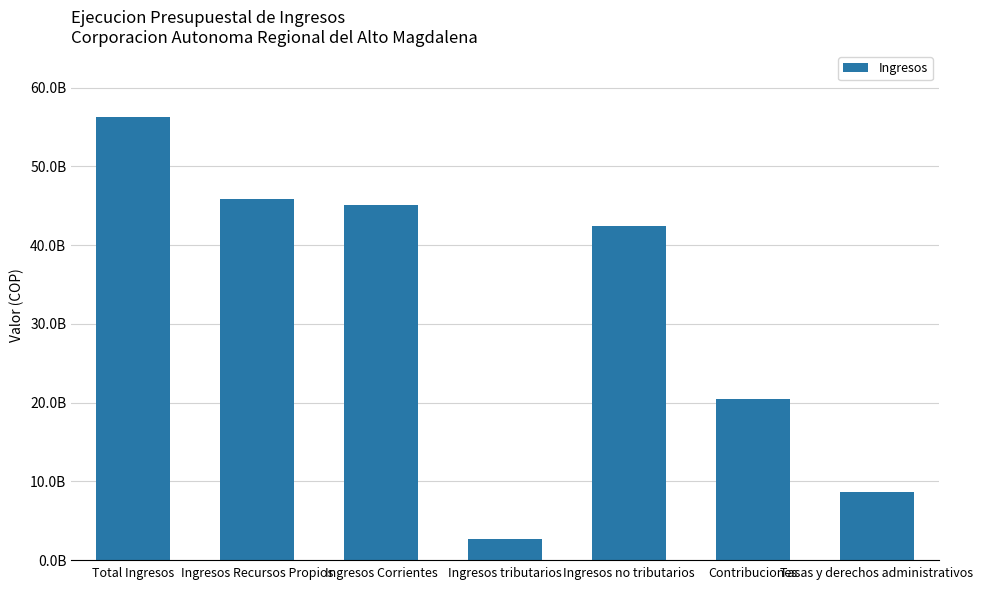

Does the chart contain any negative values?

No